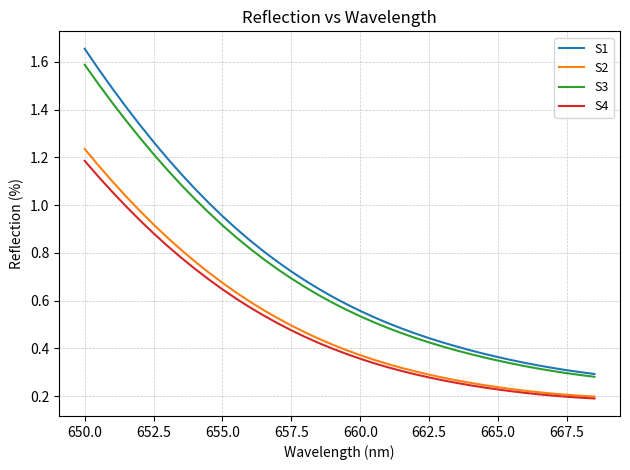

Which series has the largest range (max minus min)?

S1